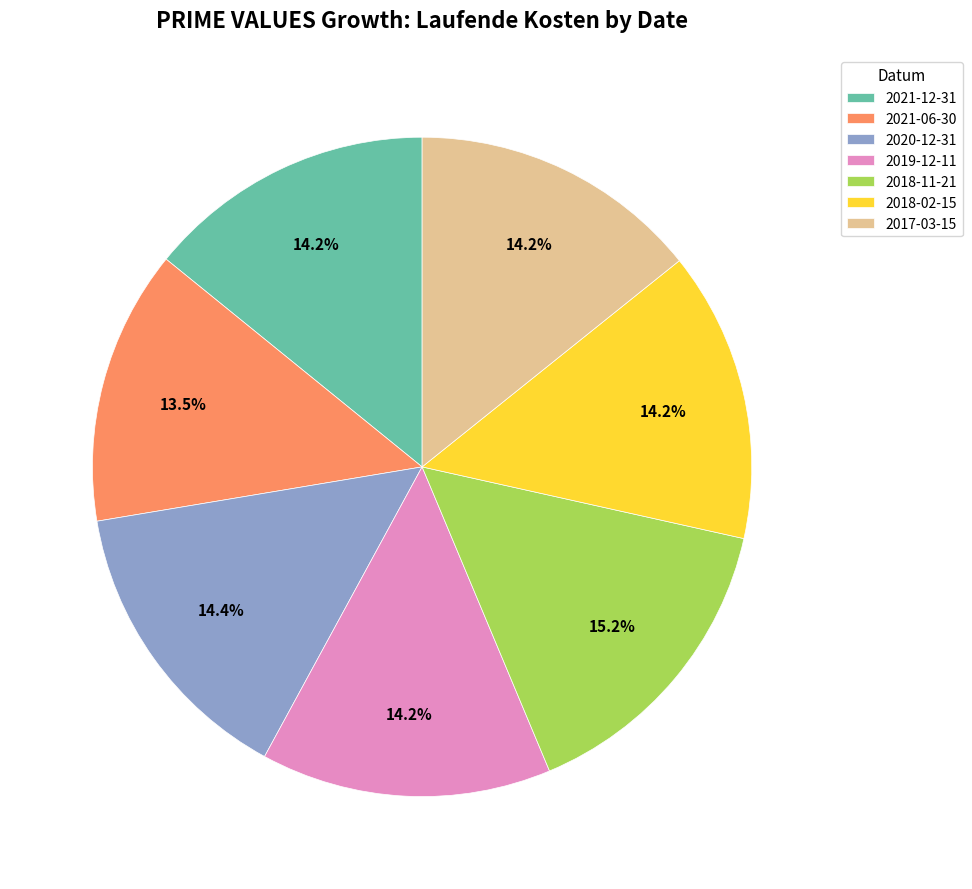

What portion of the pie excludes 2021-12-31?

85.8%